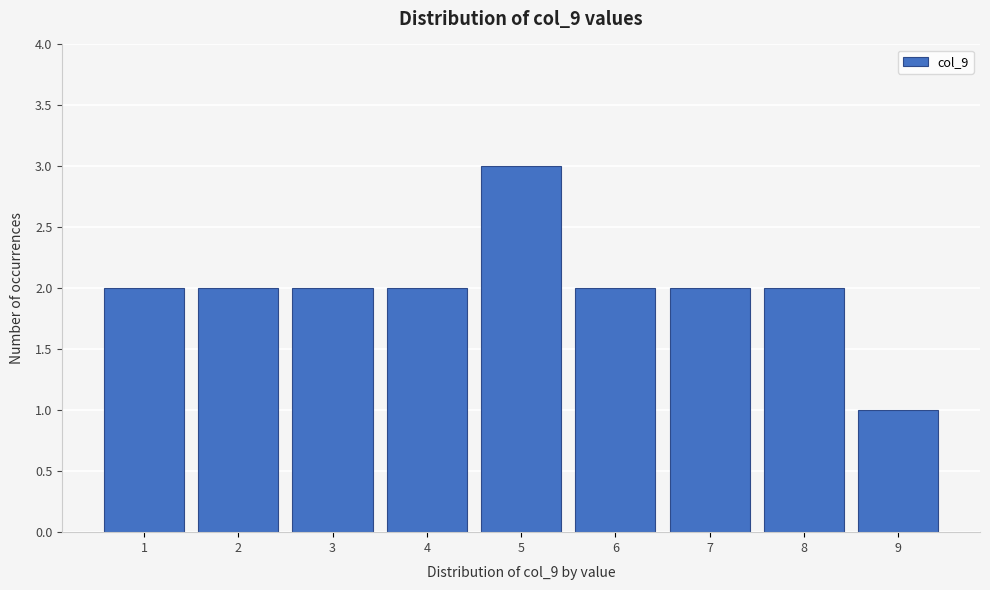

Reading left to right, list every bar in this chart as the range it spans on the x-axis followed by its height. The values are not printed on the chart, so give them approximately, as read against the axis.

0.5 to 1.5: 2
1.5 to 2.5: 2
2.5 to 3.5: 2
3.5 to 4.5: 2
4.5 to 5.5: 3
5.5 to 6.5: 2
6.5 to 7.5: 2
7.5 to 8.5: 2
8.5 to 9.5: 1